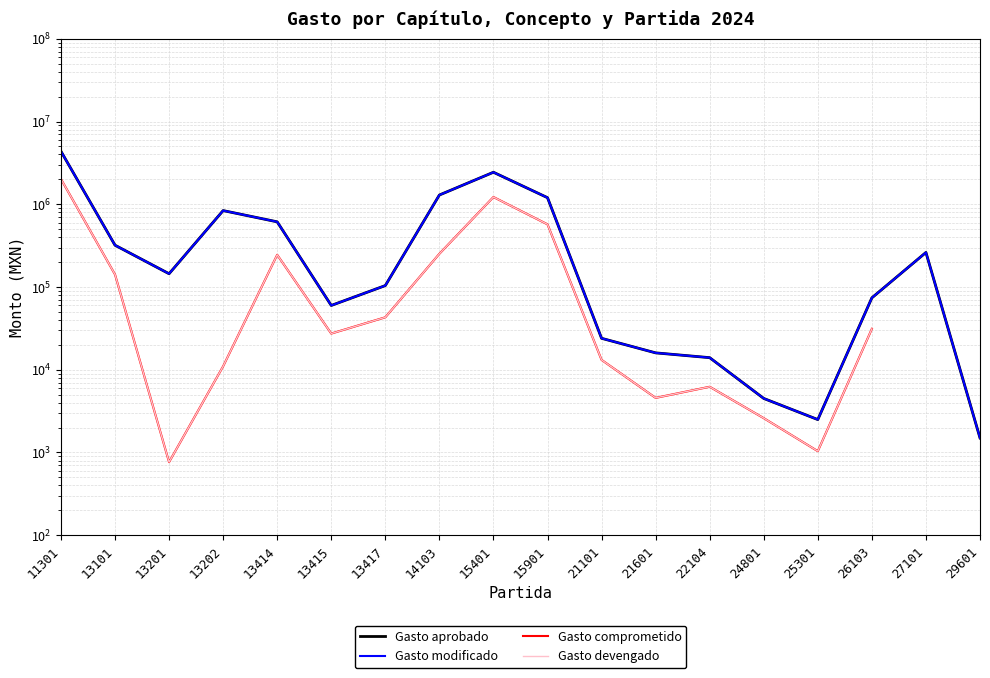

The Gasto comprometido series shows 2600.0 at 24801. True or false?

True